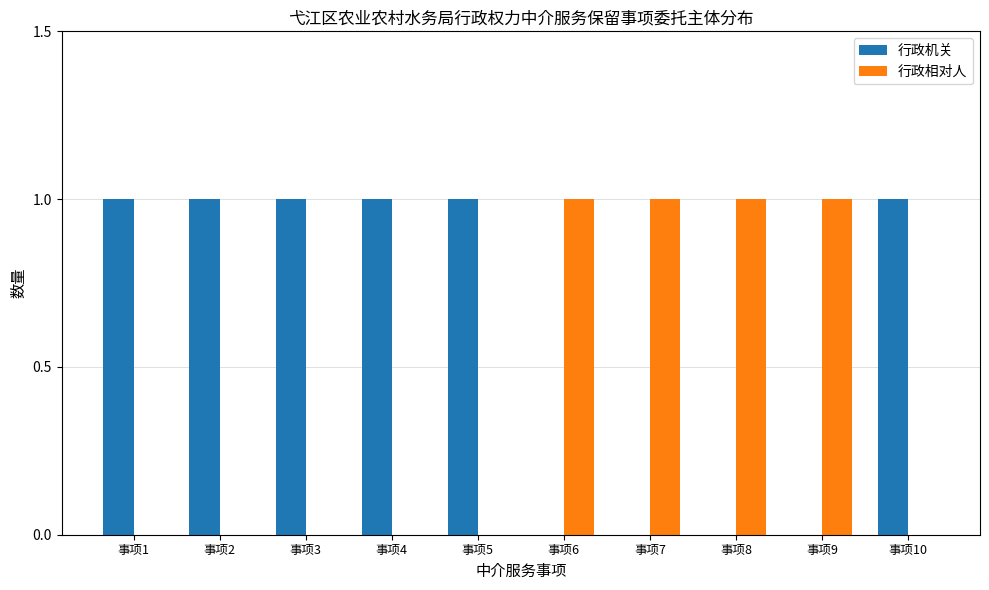

What are all the series names shown in the legend?

行政机关, 行政相对人